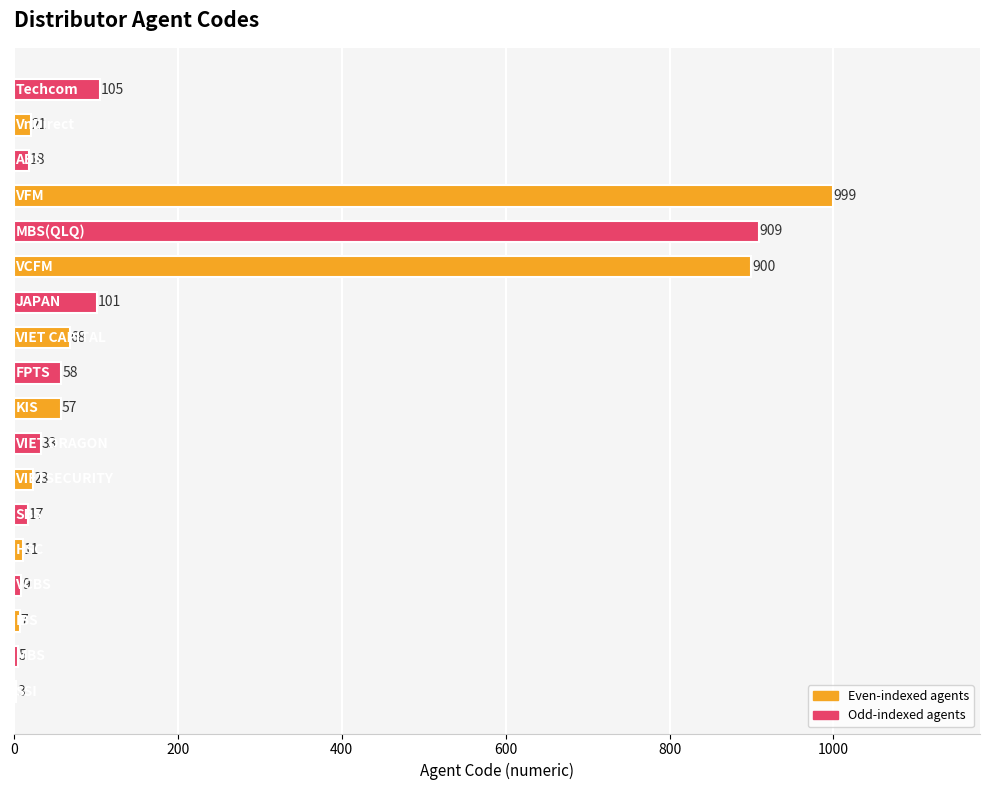

What is the sum of all values?

3344